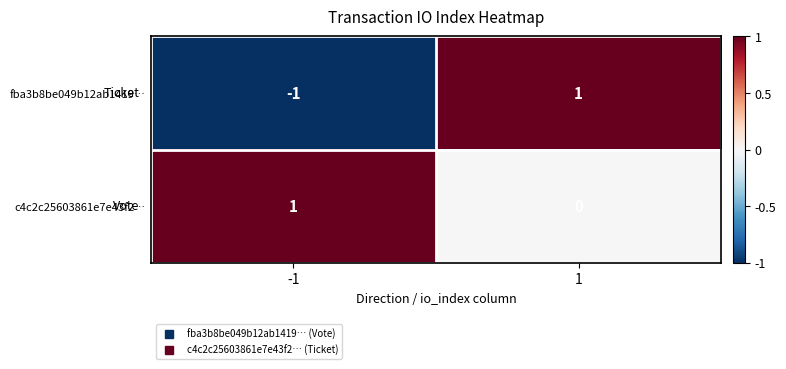

Reading right to left, extract all data points from this chart.

fba3b8be049b12ab1419…: 1	-1
c4c2c25603861e7e43f2…: 0	1